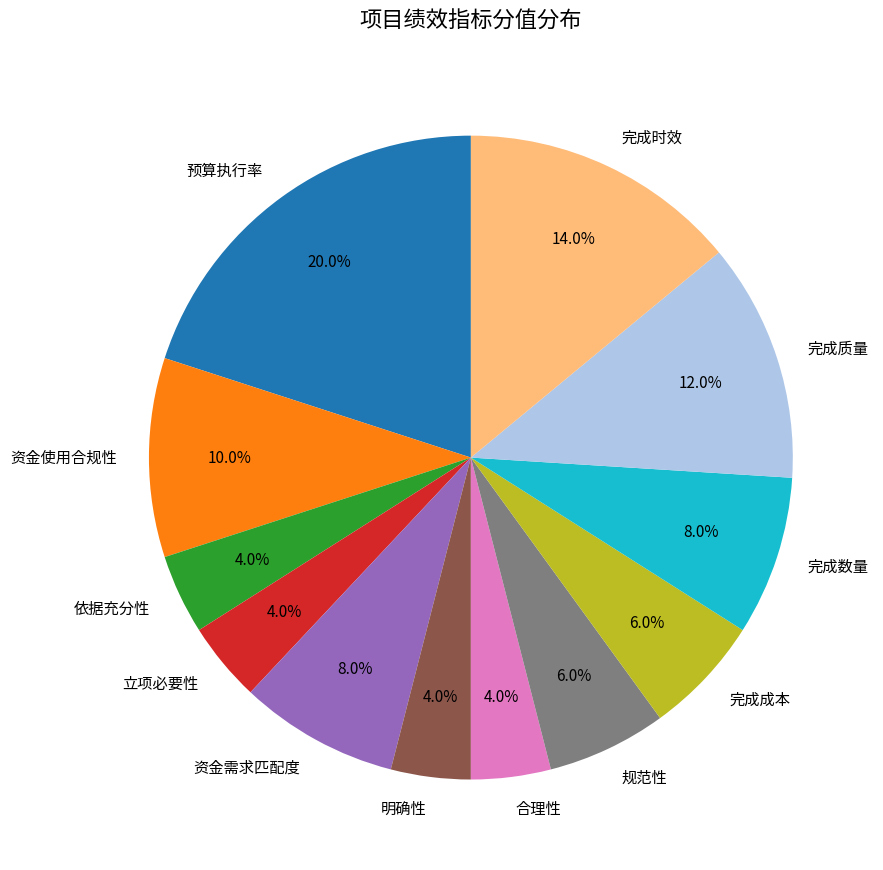

What is the total percentage of 预算执行率 and 完成时效?

34.0%